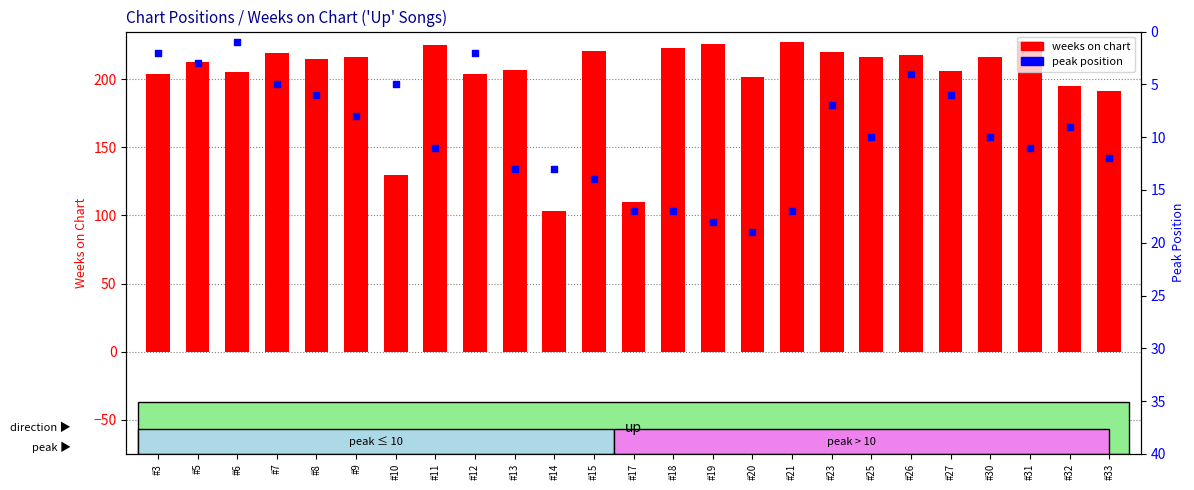

Which series has the largest Y range (max minus min)?

up (Weeks on Chart)